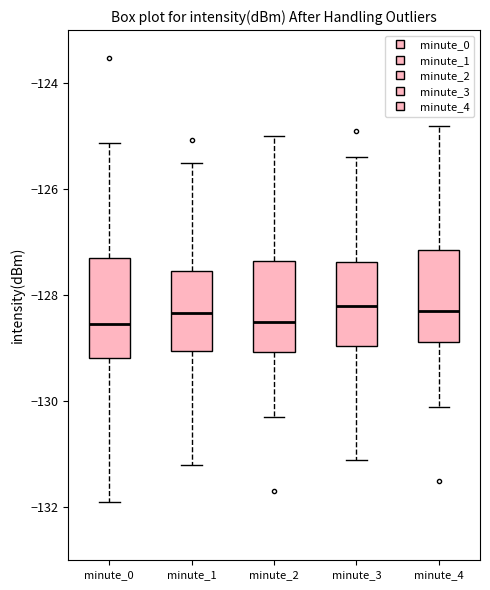

Where is the lower edge of the box for minute_0 on the y-axis? The values are not printed on the chart, so give them approximately, as read against the axis.

-129.2